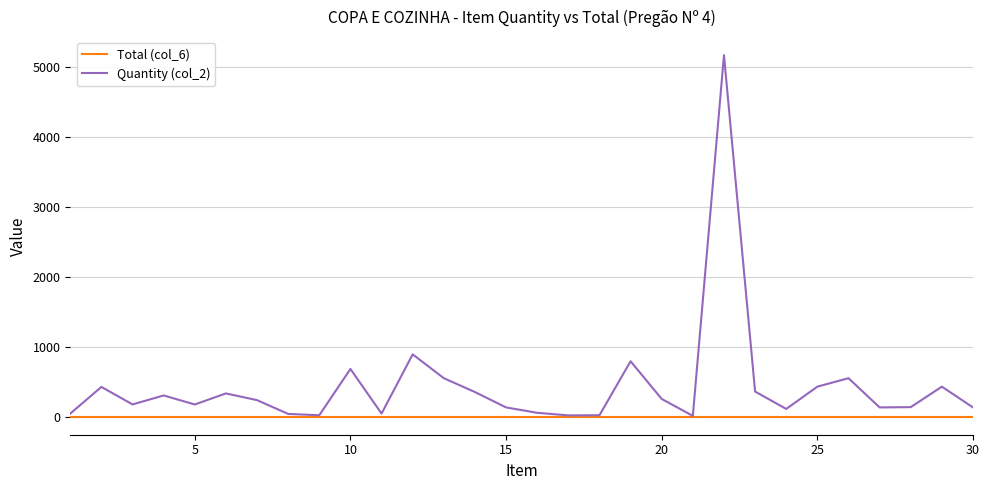

Which series has the largest total across all categories?

Quantity (col_2)